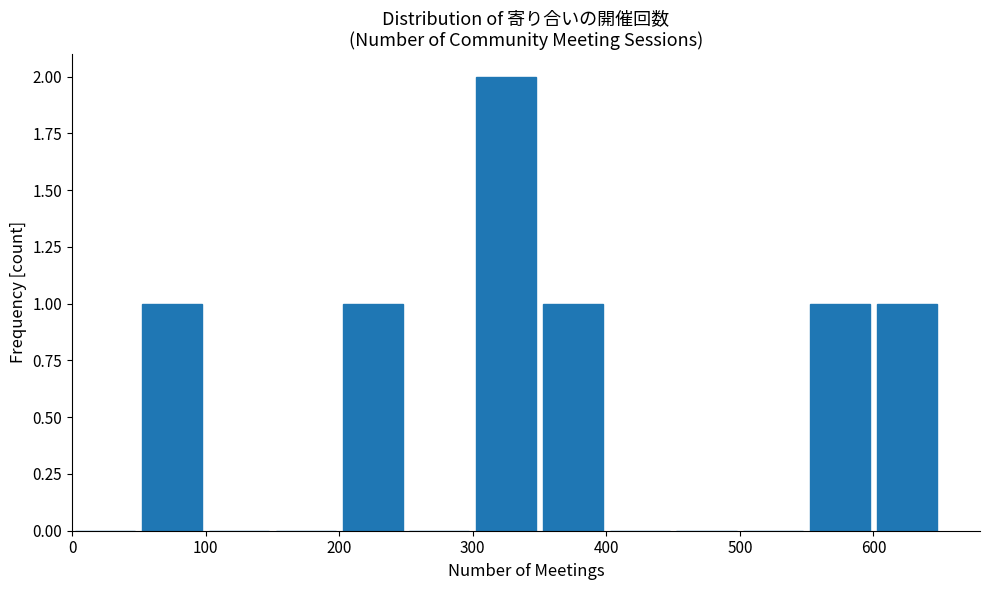

Reading left to right, list every bar in this chart as the range it spans on the x-axis followed by its height. The values are not printed on the chart, so give them approximately, as read against the axis.

0 to 50: 0
50 to 100: 1
100 to 150: 0
150 to 200: 0
200 to 250: 1
250 to 300: 0
300 to 350: 2
350 to 400: 1
400 to 450: 0
450 to 500: 0
500 to 550: 0
550 to 600: 1
600 to 650: 1